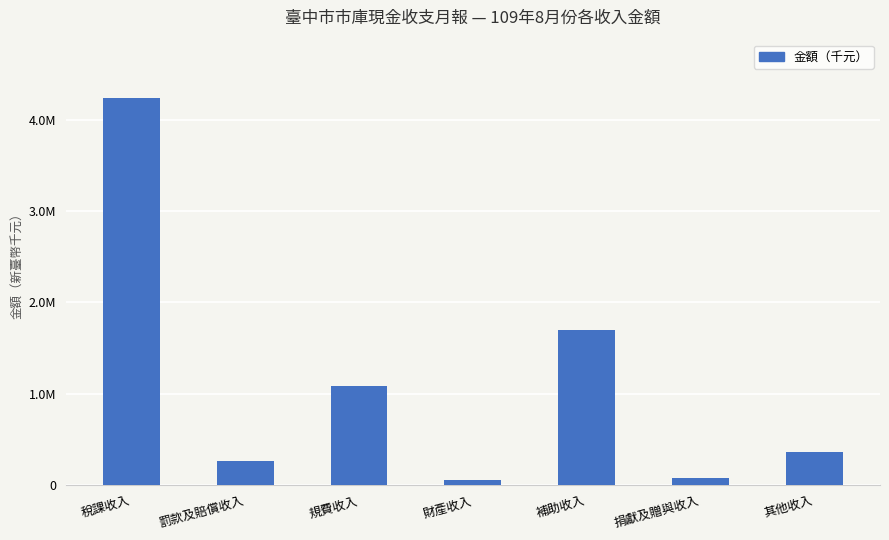

At which label is the value closest to 2147133?

補助收入